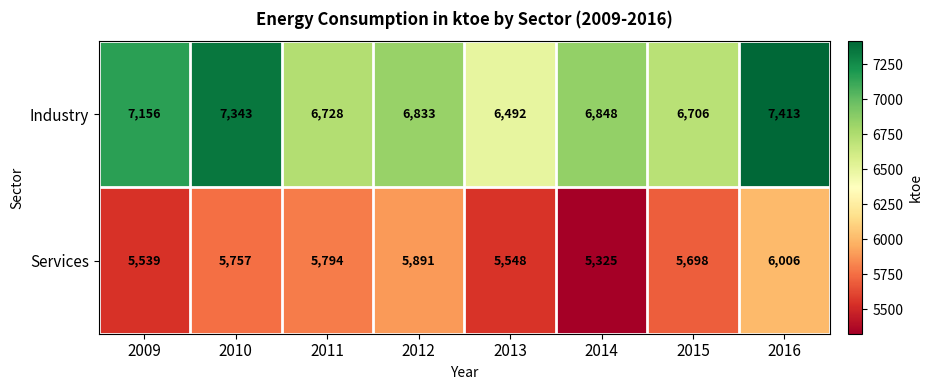

Which series has the largest range (max minus min)?

Industry